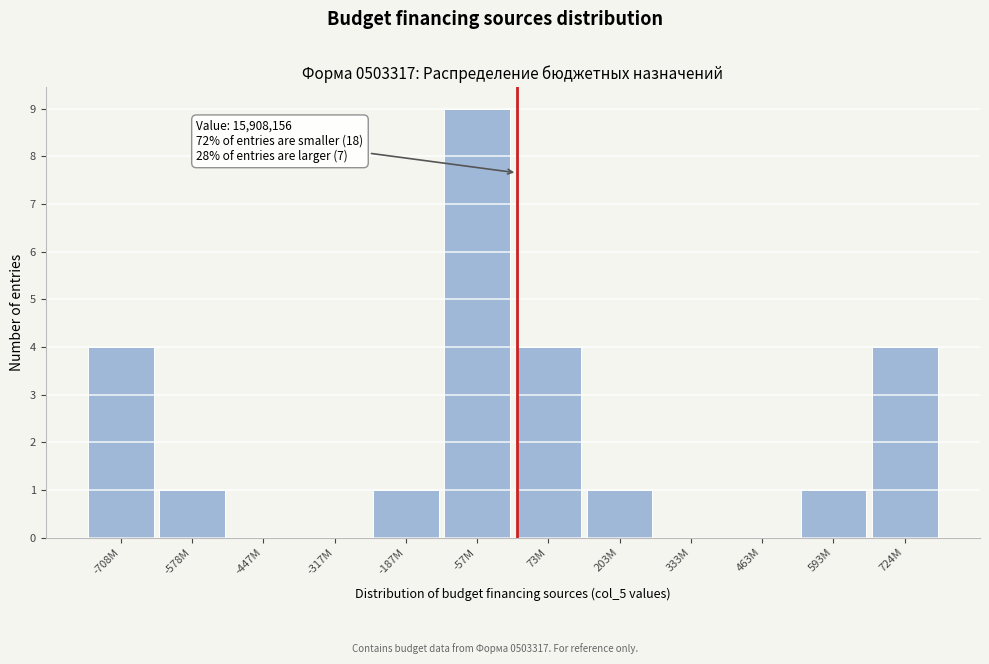

Reading left to right, what are all the values shown in this chart?

-708M=4	-578M=1	-447M=0	-317M=0	-187M=1	-57M=9	73M=4	203M=1	333M=0	463M=0	593M=1	724M=4